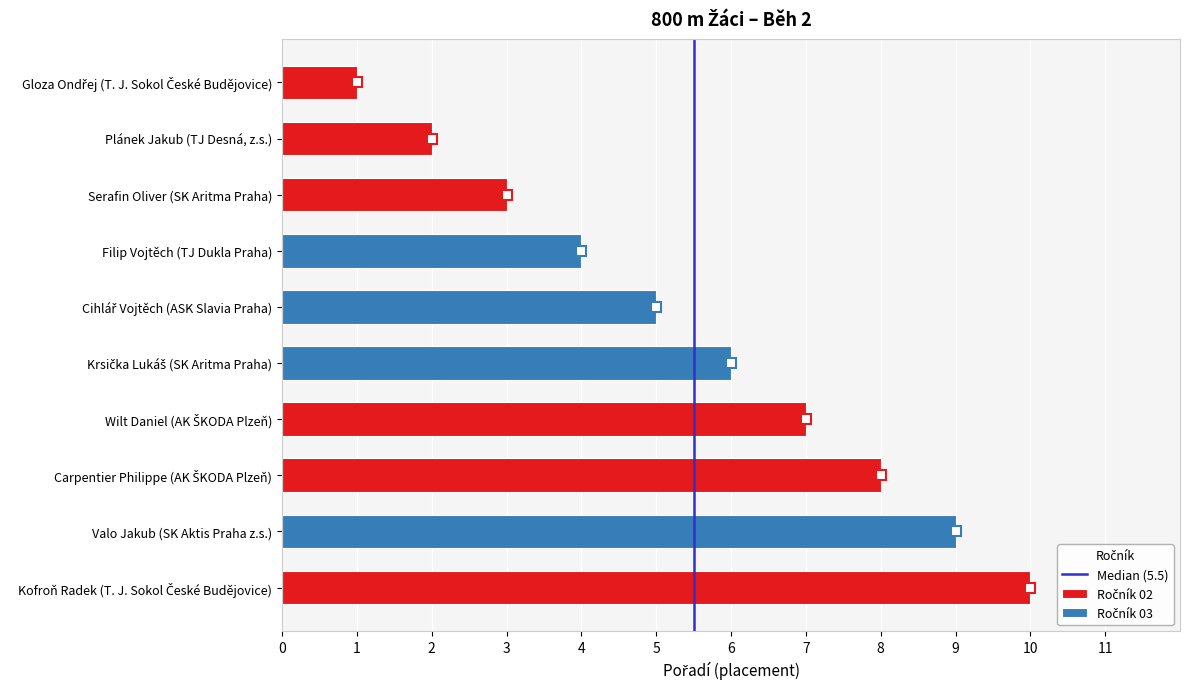

Reading right to left, transcribe all the data shown in this chart.

Pořadí: 10	9	8	7	6	5	4	3	2	1
Ročník: 2	3	2	2	3	3	3	2	2	2